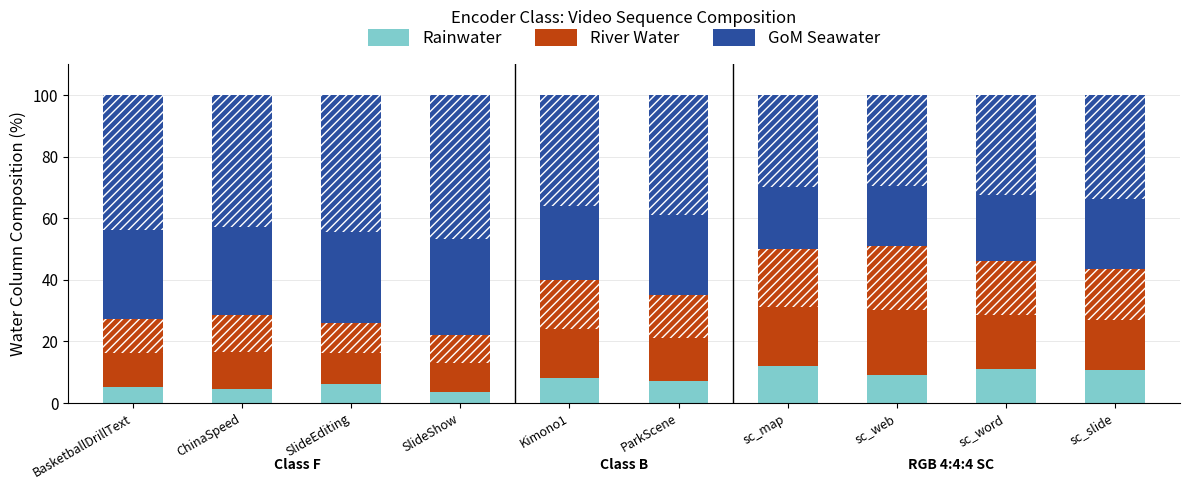

How many groups of bars are there?

10